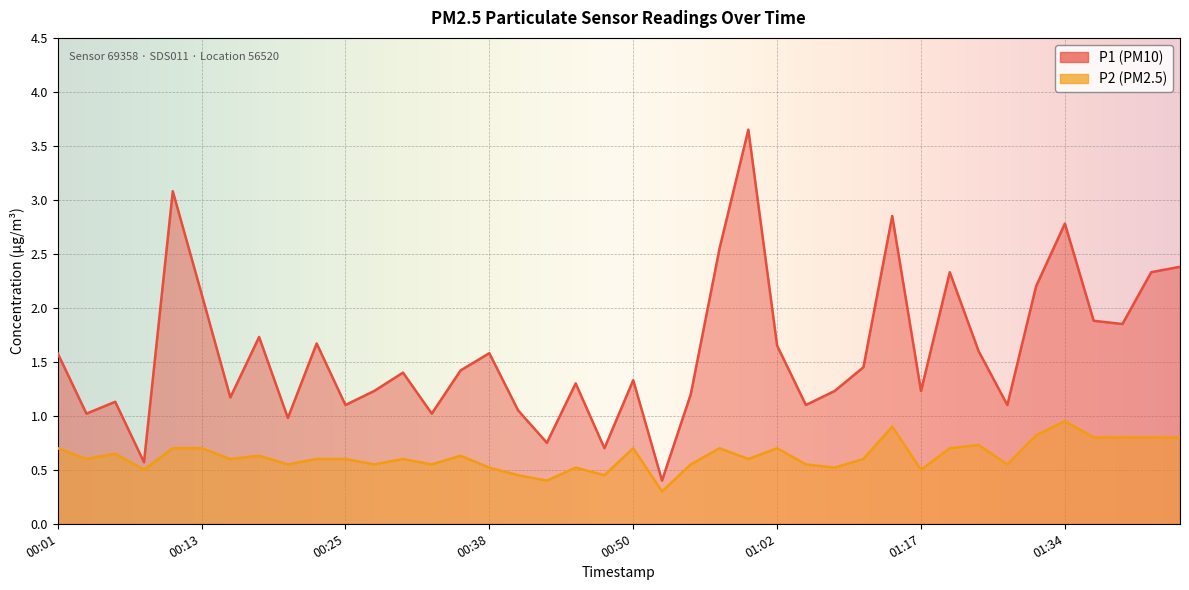

Reading left to right, extract all data points from this chart.

P1: 1.6	1.0	1.1	0.6	3.1	2.1	1.2	1.7	1.0	1.7	1.1	1.2	1.4	1.0	1.4	1.6	1.1	0.8	1.3	0.7	1.3	0.4	1.2	2.5	3.6	1.6	1.1	1.2	1.4	2.9	1.2	2.3	1.6	1.1	2.2	2.8	1.9	1.9	2.3	2.4
P2: 0.7	0.6	0.7	0.5	0.7	0.7	0.6	0.6	0.6	0.6	0.6	0.6	0.6	0.6	0.6	0.5	0.5	0.4	0.5	0.5	0.7	0.3	0.6	0.7	0.6	0.7	0.6	0.5	0.6	0.9	0.5	0.7	0.7	0.6	0.8	0.9	0.8	0.8	0.8	0.8